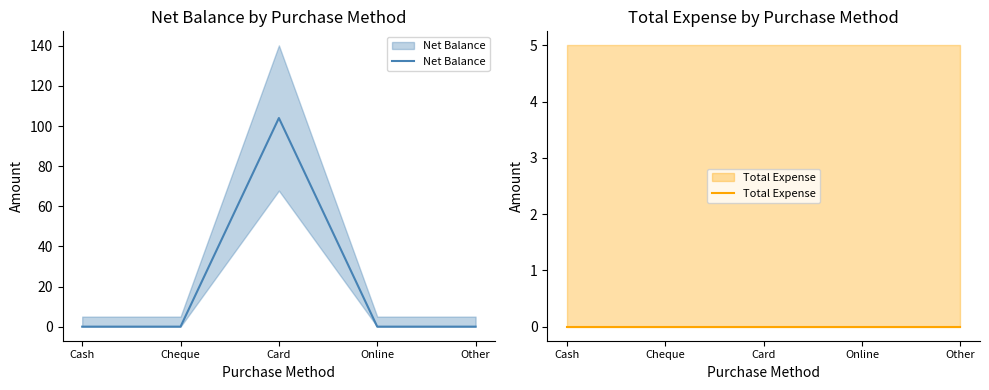

Between Cheque and Card, which series saw the biggest shift?

Net Balance